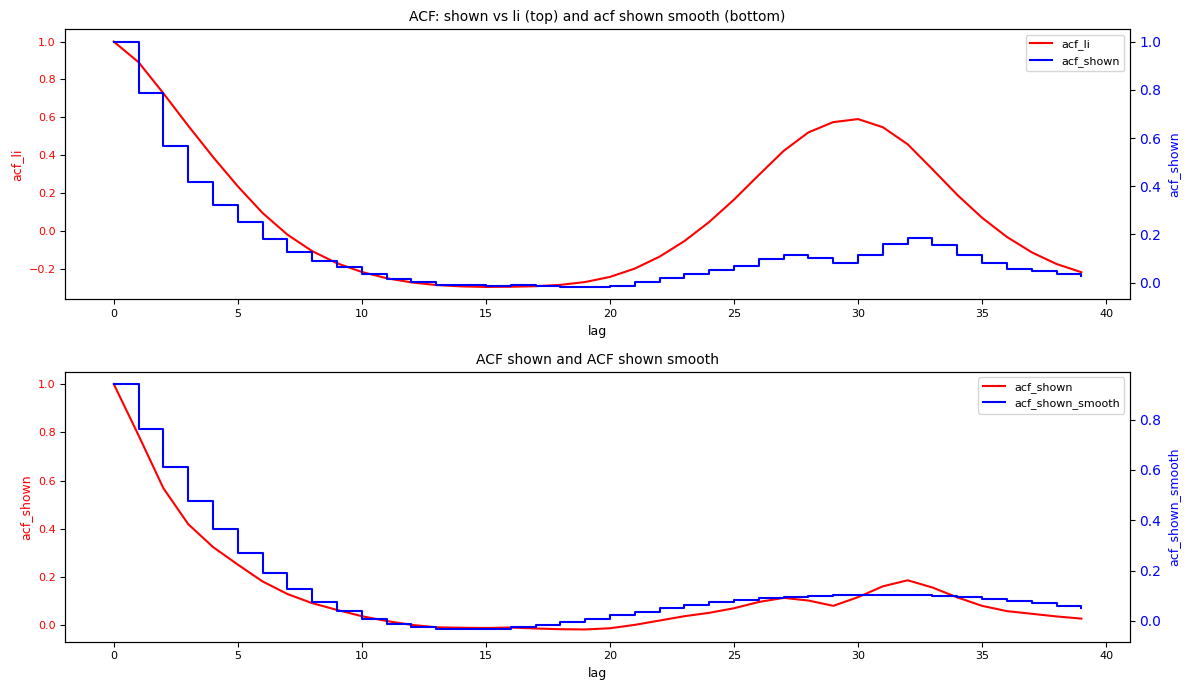

Is it true that acf_li equals 0.1 at 15?

False